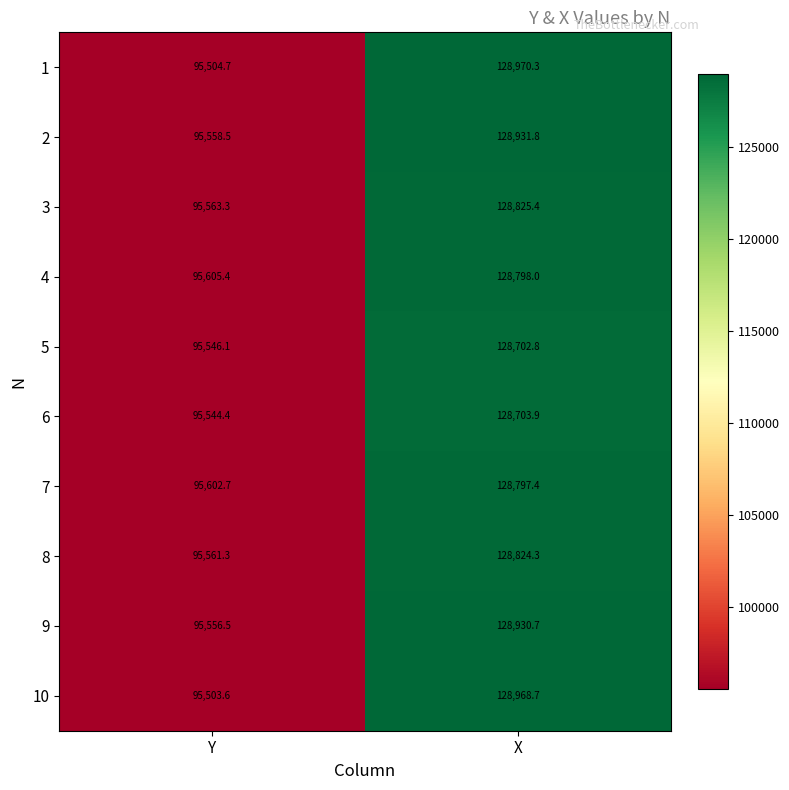

List the series in order of their peak value, highest first.

1, 10, 2, 9, 3, 8, 4, 7, 6, 5